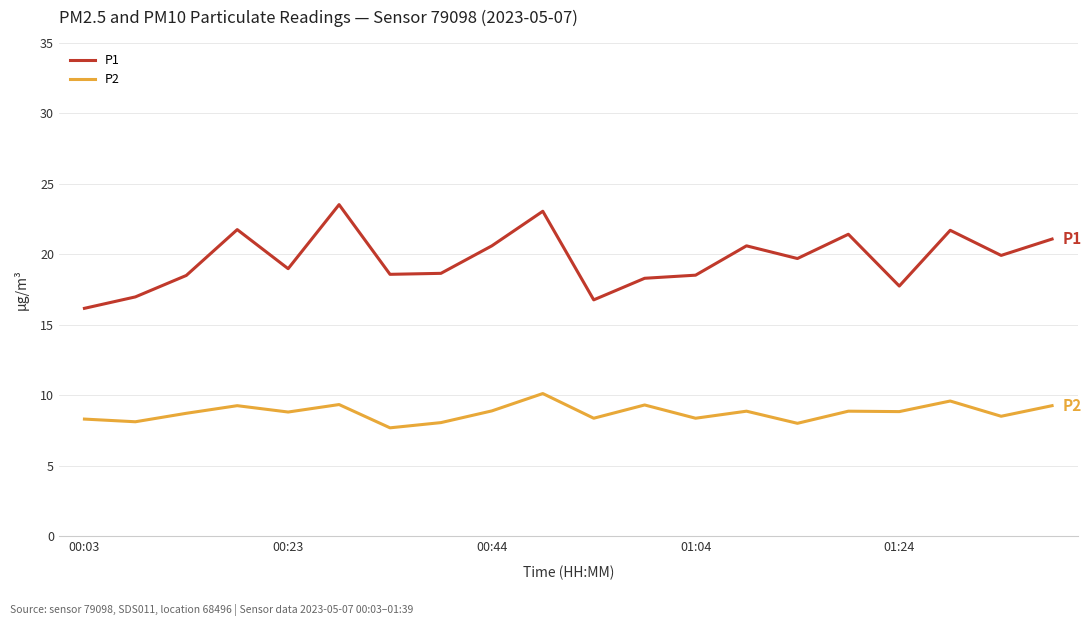

Rank the series by their average value, from lowest to highest.

P2, P1